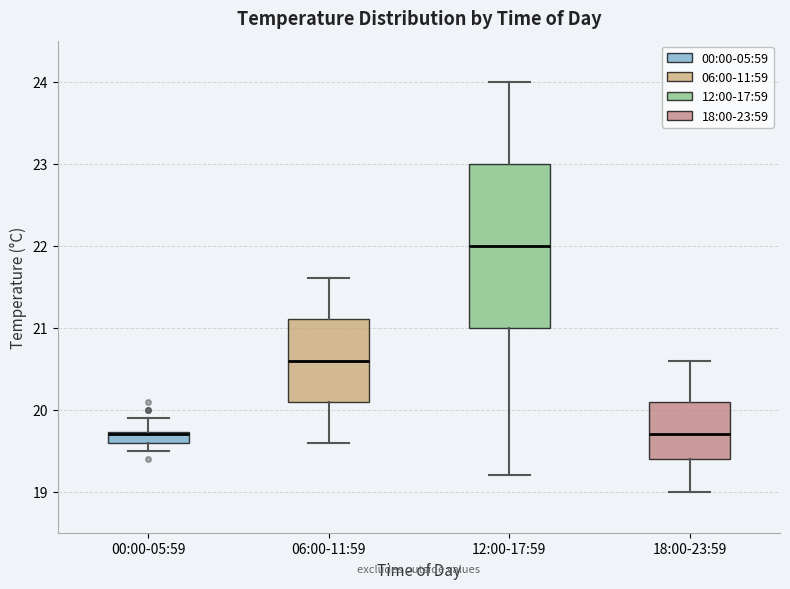

Where does the lower whisker of the box for 00:00-05:59 end on the y-axis? The values are not printed on the chart, so give them approximately, as read against the axis.

19.5